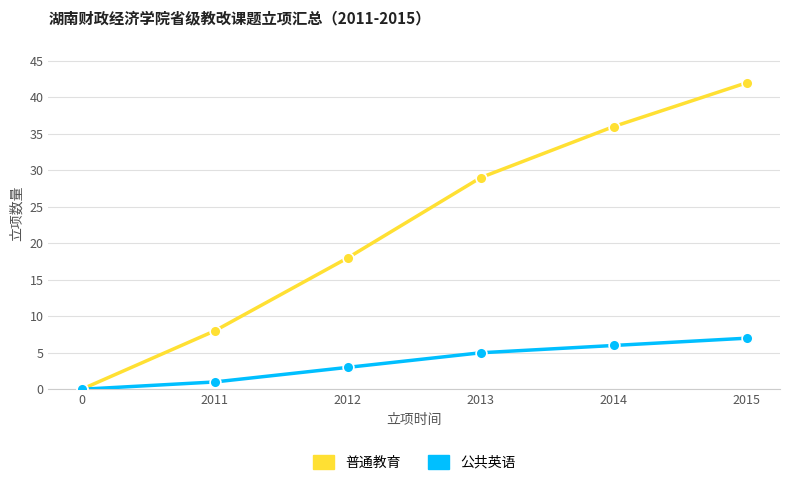

What are all the series names shown in the legend?

普通教育, 公共英语